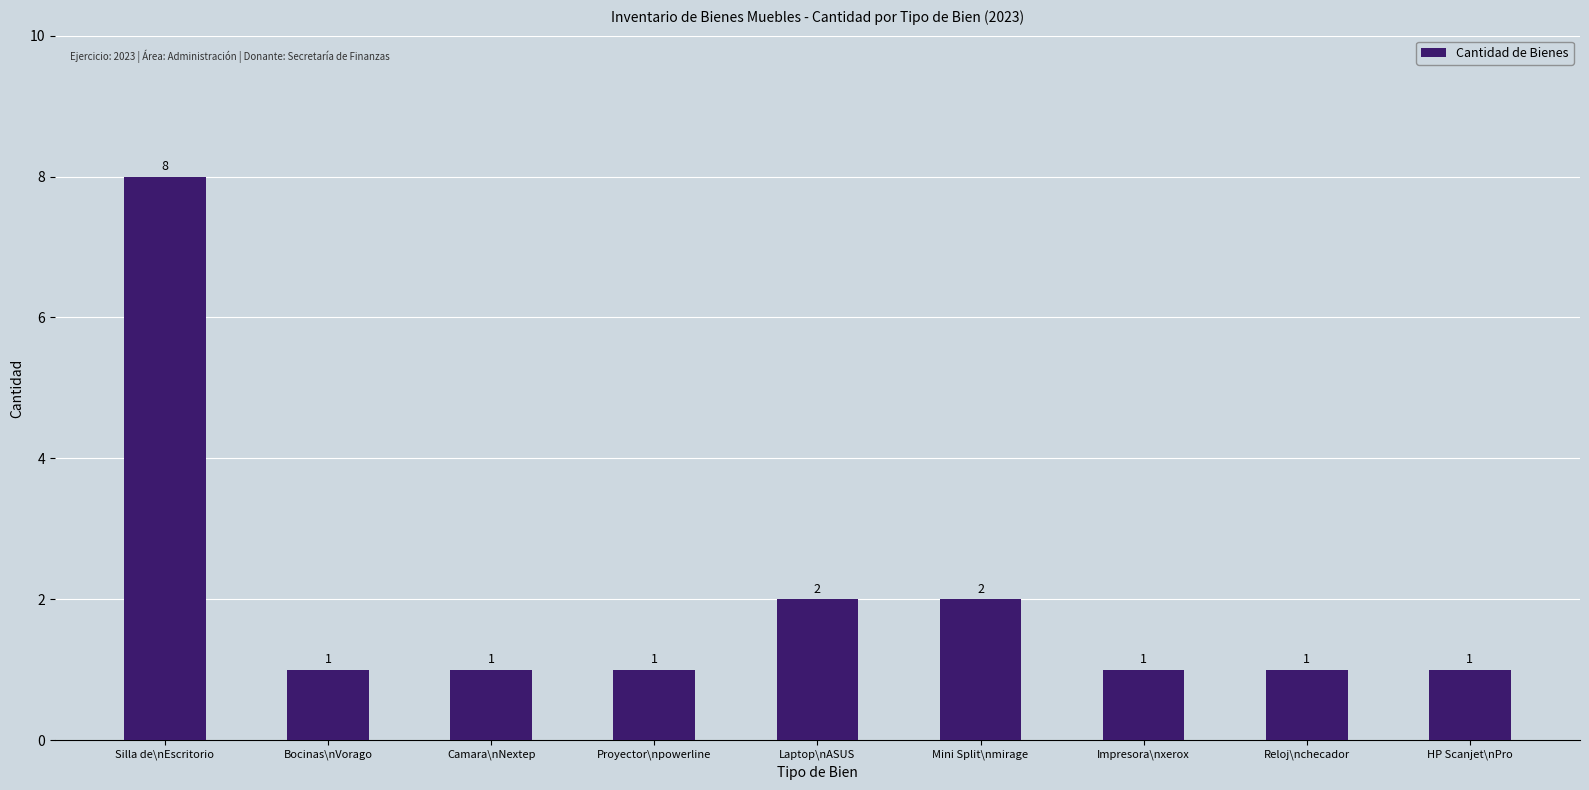

Read the value at Reloj\nchecador.

1